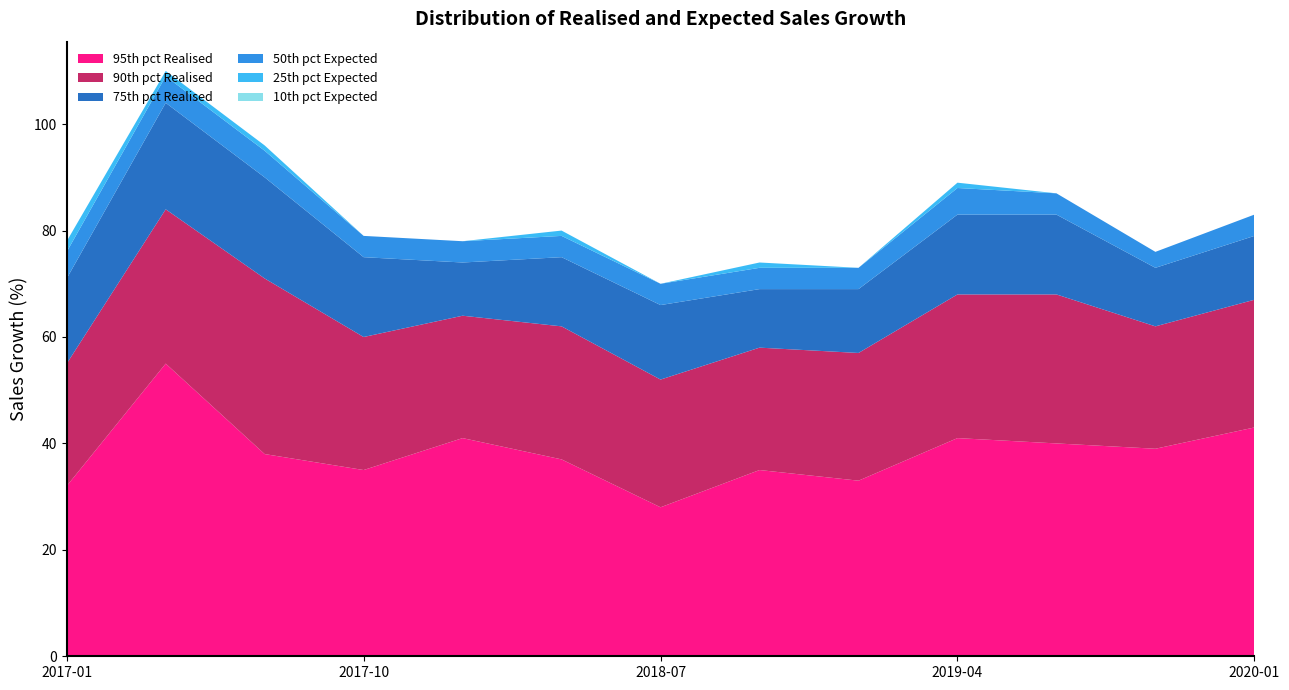

Reading left to right, what are all the values shown in this chart?

95th pct Realised: 2017-01=32	2017-04=55	2017-07=38	2017-10=35	2018-01=41	2018-04=37	2018-07=28	2018-10=35	2019-01=33	2019-04=41	2019-07=40	2019-10=39	2020-01=43
90th pct Realised: 2017-01=23	2017-04=29	2017-07=33	2017-10=25	2018-01=23	2018-04=25	2018-07=24	2018-10=23	2019-01=24	2019-04=27	2019-07=28	2019-10=23	2020-01=24
75th pct Realised: 2017-01=16	2017-04=20	2017-07=19	2017-10=15	2018-01=10	2018-04=13	2018-07=14	2018-10=11	2019-01=12	2019-04=15	2019-07=15	2019-10=11	2020-01=12
50th pct Expected: 2017-01=5	2017-04=5	2017-07=5	2017-10=4	2018-01=4	2018-04=4	2018-07=4	2018-10=4	2019-01=4	2019-04=5	2019-07=4	2019-10=3	2020-01=4
25th pct Expected: 2017-01=2	2017-04=1	2017-07=1	2017-10=0	2018-01=0	2018-04=1	2018-07=0	2018-10=1	2019-01=0	2019-04=1	2019-07=0	2019-10=0	2020-01=0
10th pct Expected: 2017-01=0	2017-04=-3	2017-07=-5	2017-10=-5	2018-01=-3	2018-04=-2	2018-07=-5	2018-10=-3	2019-01=-5	2019-04=-4	2019-07=-5	2019-10=-8	2020-01=-3